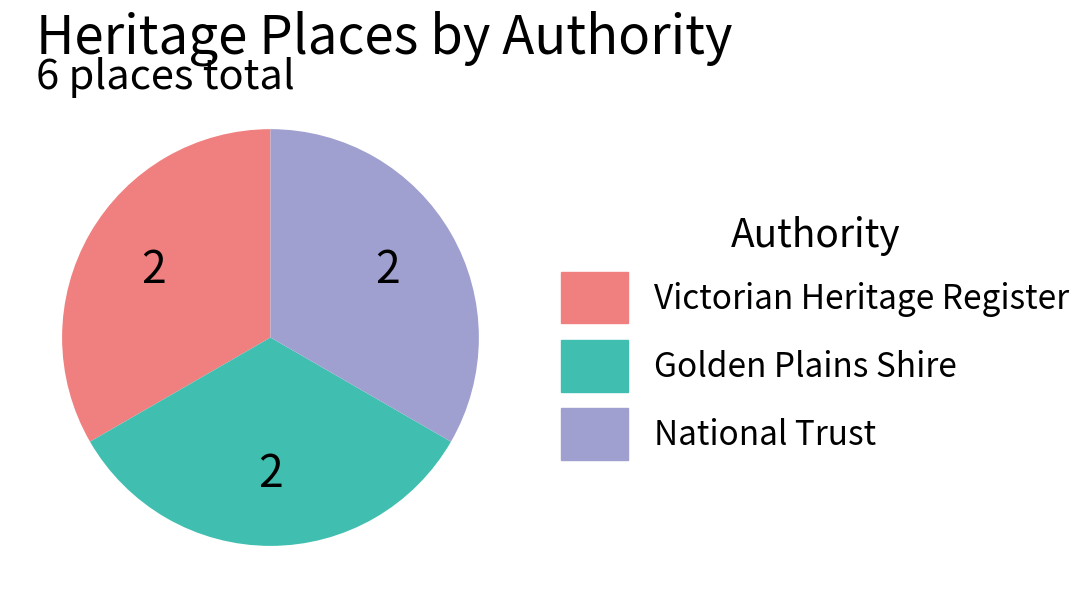

How many slices are in this pie chart?

3